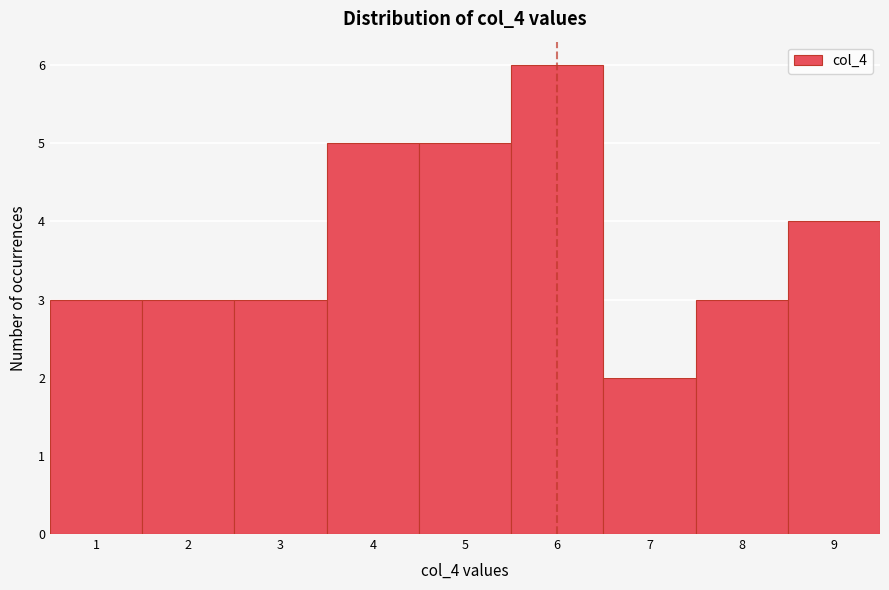

Reading left to right, list every bar in this chart as the range it spans on the x-axis followed by its height. The values are not printed on the chart, so give them approximately, as read against the axis.

0.5 to 1.5: 3
1.5 to 2.5: 3
2.5 to 3.5: 3
3.5 to 4.5: 5
4.5 to 5.5: 5
5.5 to 6.5: 6
6.5 to 7.5: 2
7.5 to 8.5: 3
8.5 to 9.5: 4